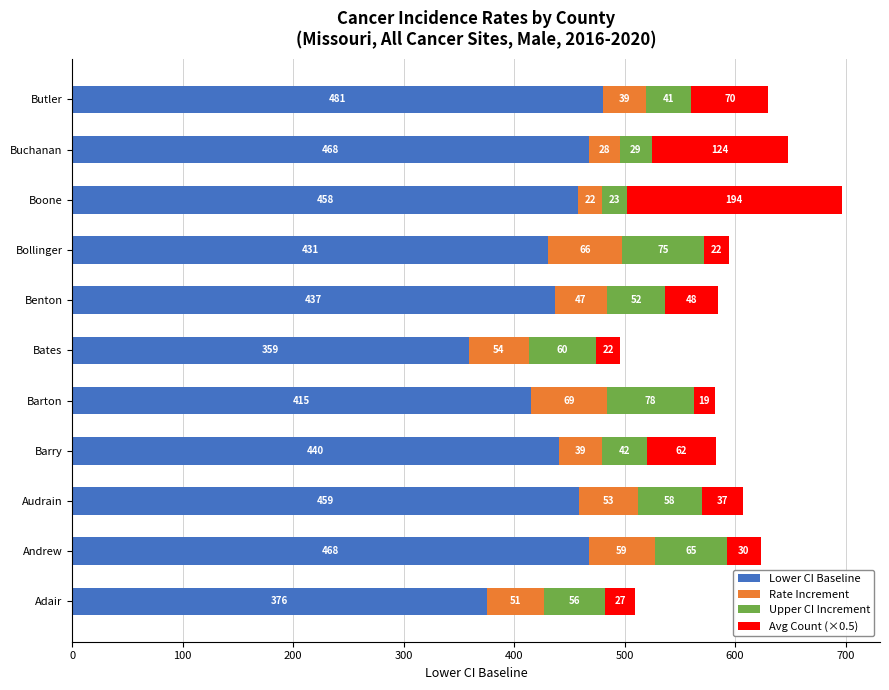

At which category is the sum across all series the highest?

Boone